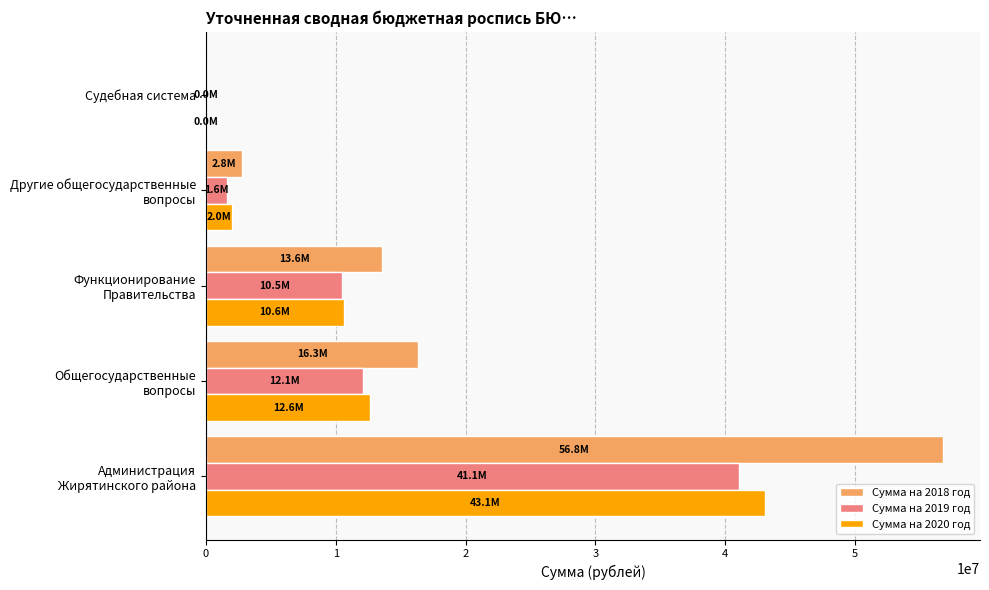

What is the maximum value shown in the chart?

56780273.4